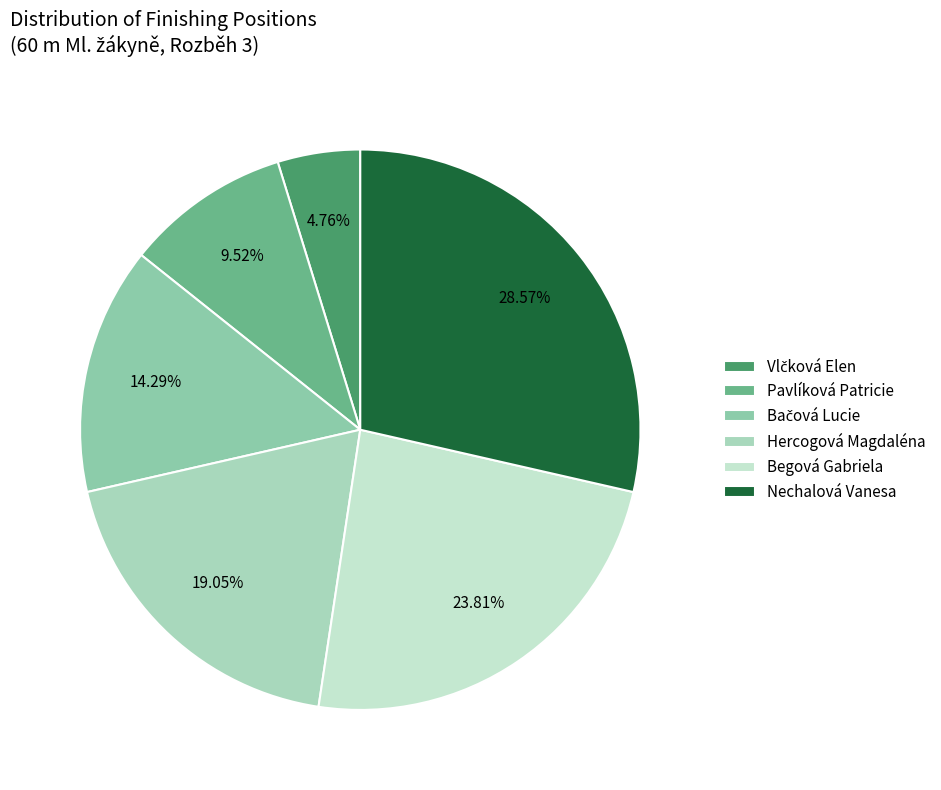

Between Nechalová Vanesa and Hercogová Magdaléna, which is larger?

Nechalová Vanesa